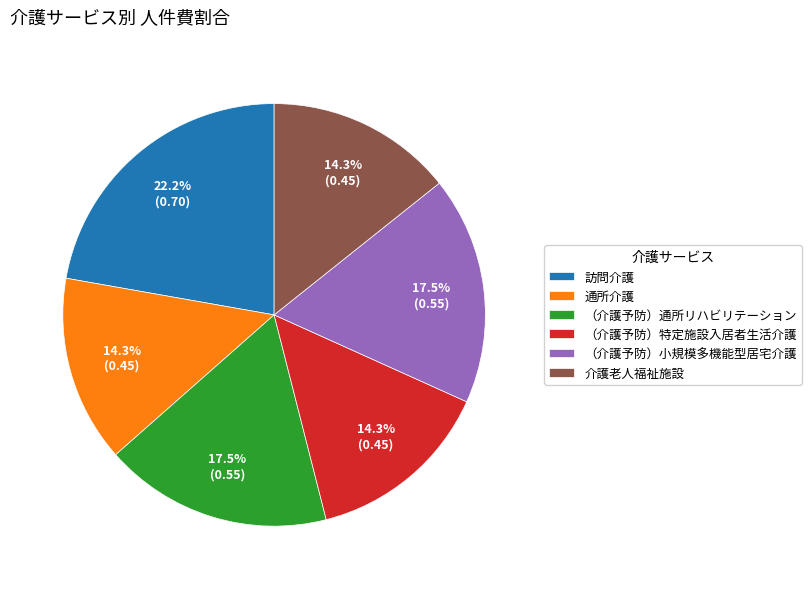

Is the sum of 通所介護 and （介護予防）小規模多機能型居宅介護 greater than half?

No